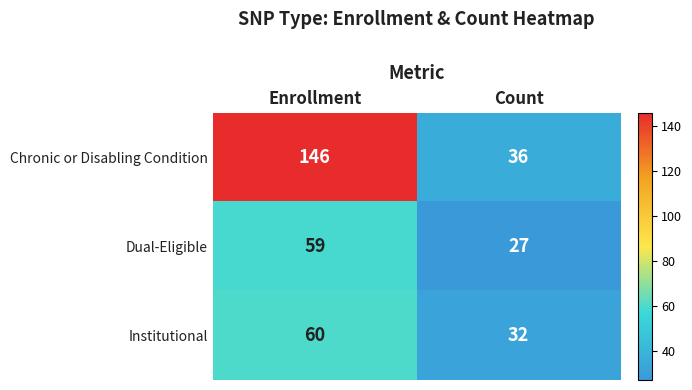

Is it true that Dual-Eligible equals 27 at Count?

True